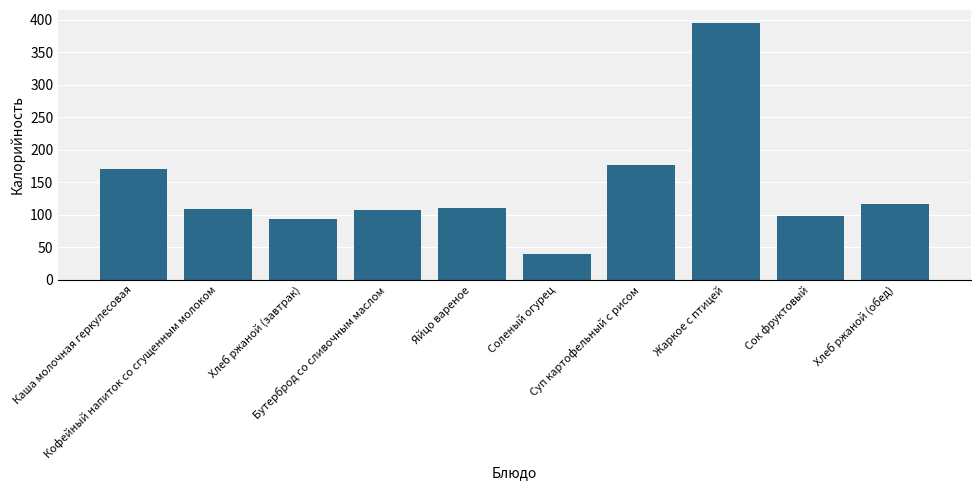

What position from the left is Кофейный напиток со сгущенным молоком?

2